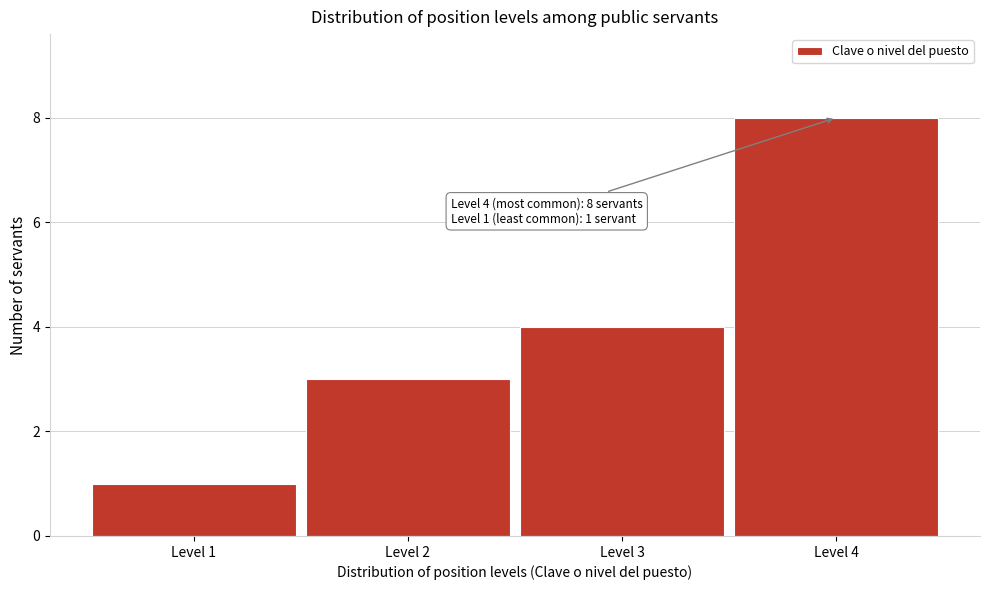

Reading left to right, list all the values displayed in this chart.

1	3	4	8